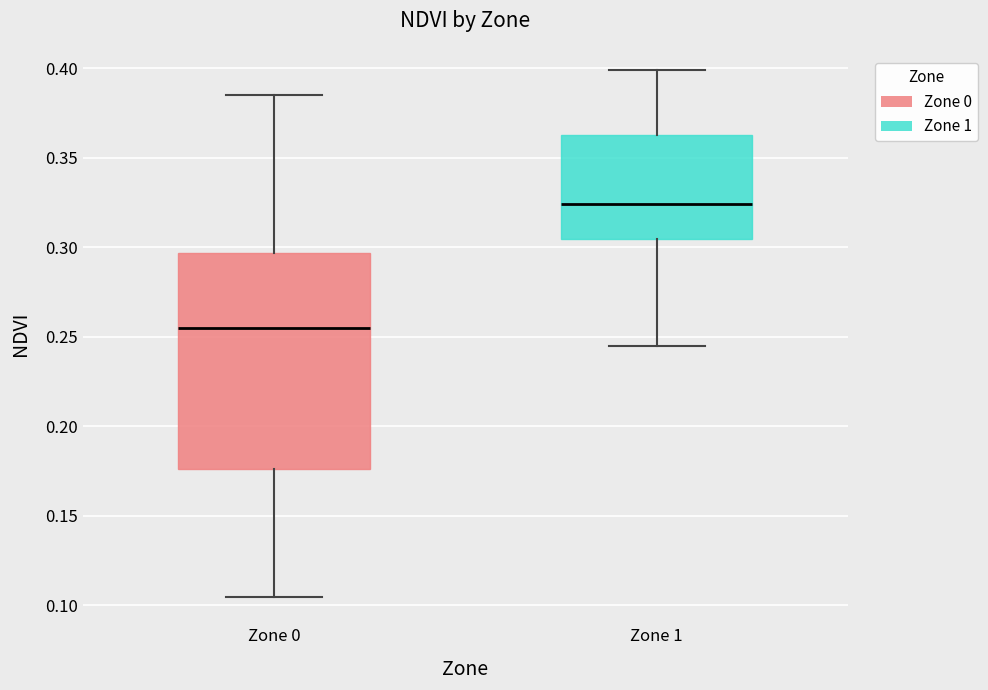

Reading left to right, read every box against the y-axis: the position of its median line, the range the box covers, and the ends of its whiskers. The values are not printed on the chart, so give them approximately, as read against the axis.

Zone 0: median 0.255, box 0.175 to 0.295, whiskers 0.105 to 0.385
Zone 1: median 0.325, box 0.305 to 0.365, whiskers 0.245 to 0.400